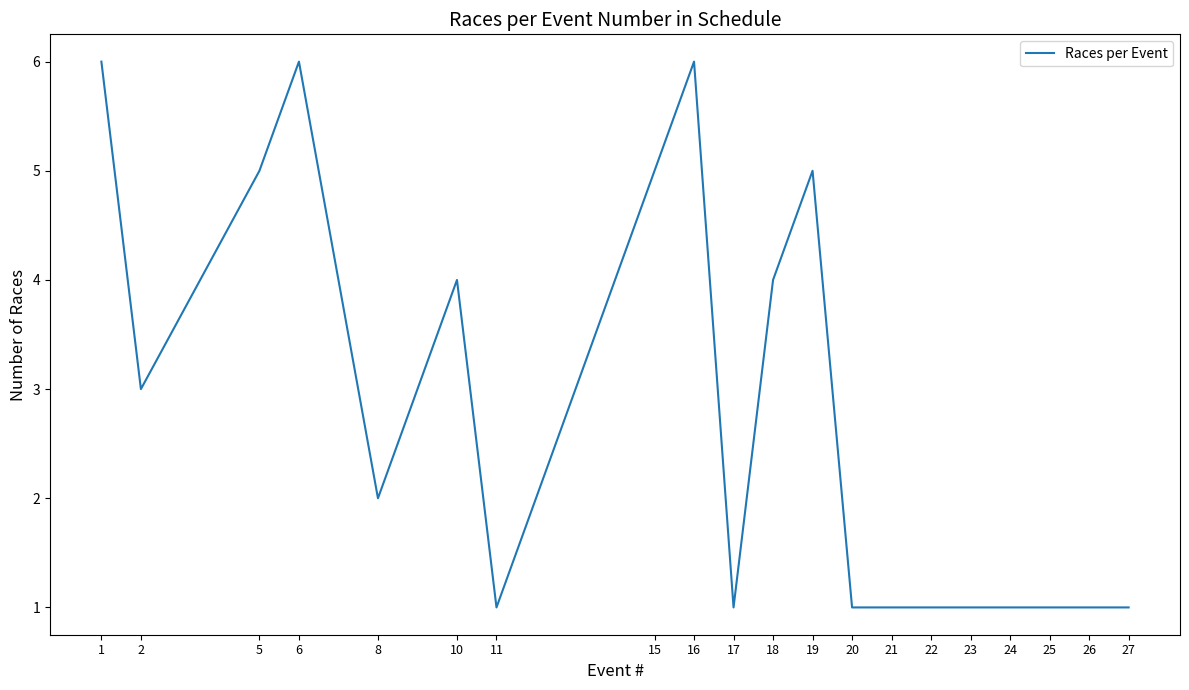

What is the maximum value shown in the chart?

6